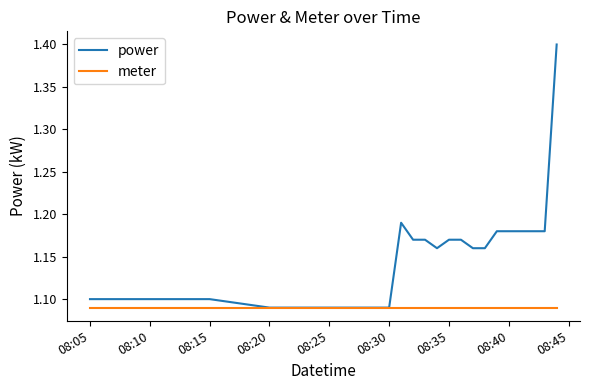

What is the maximum value shown in the chart?

1.4